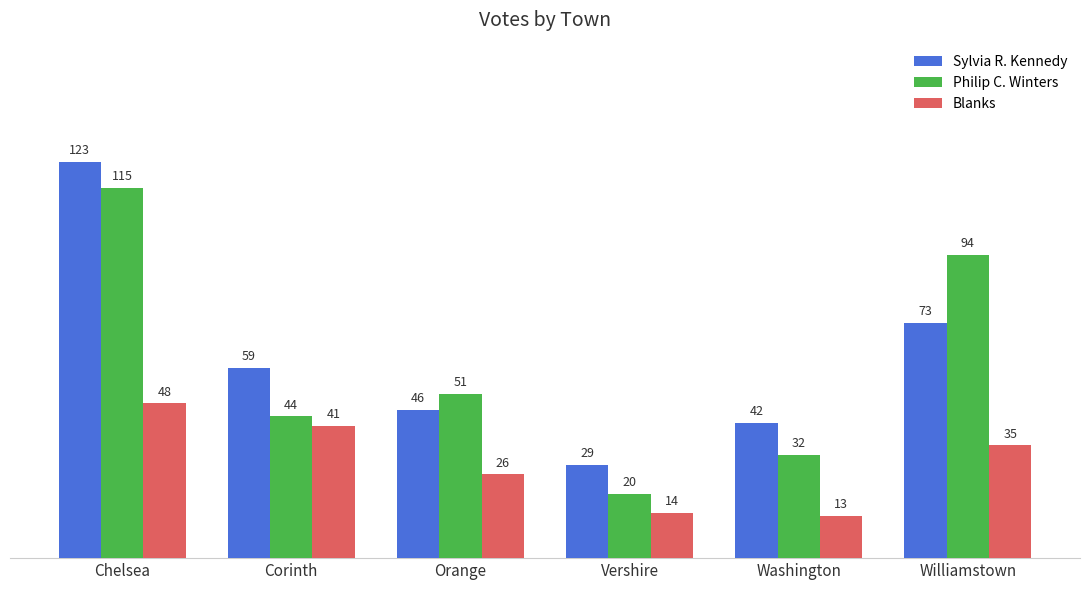

What position from the left is Orange?

3